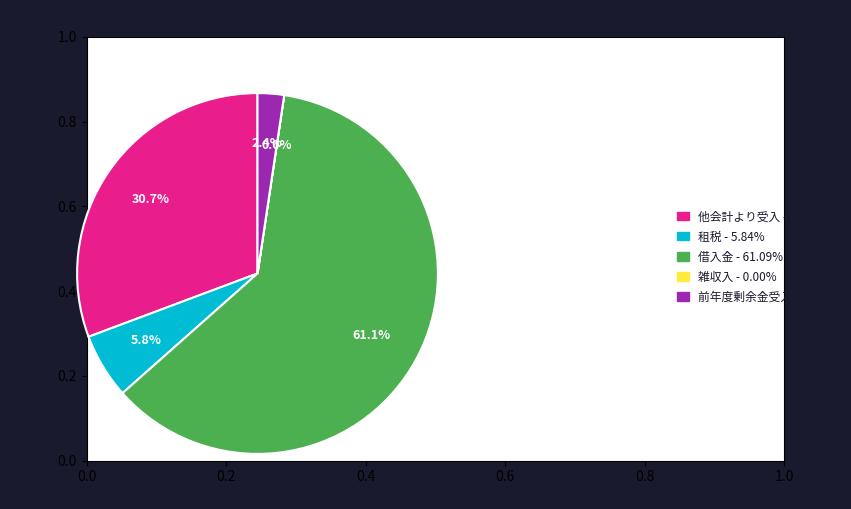

How much of the chart is everything except 租税?

94.2%